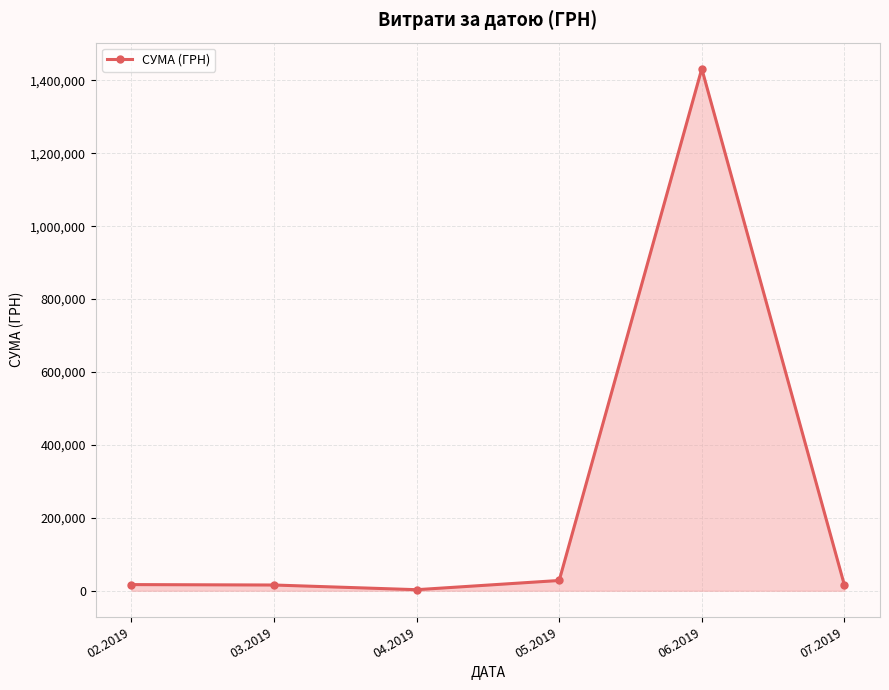

What is the average value?

251918.0